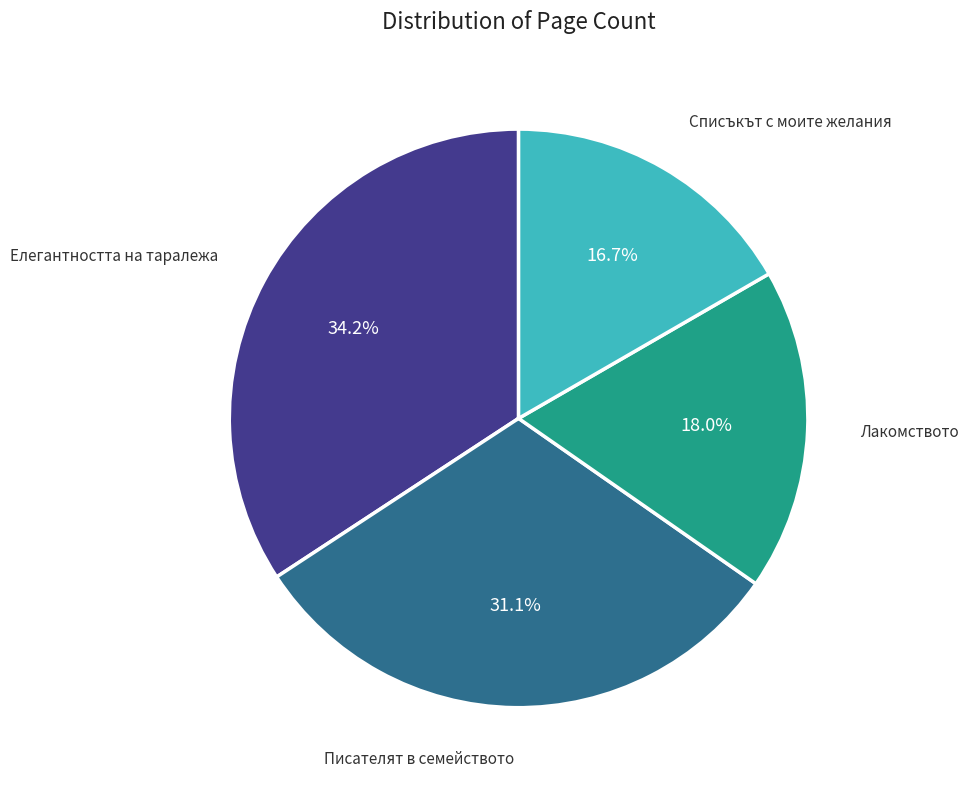

Does any single category account for the majority?

No